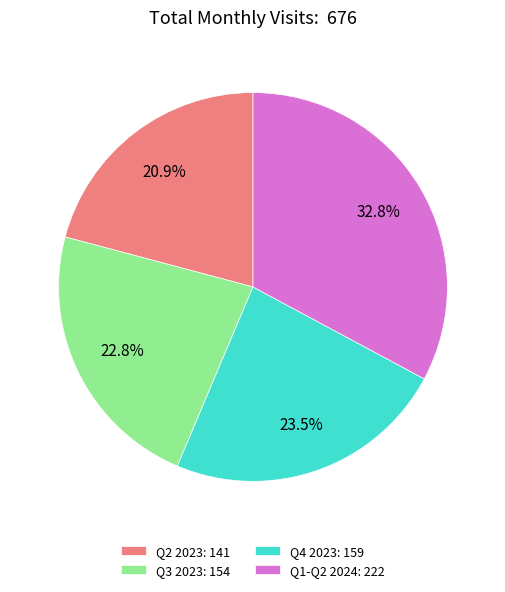

Which slice is the largest?

Q1-Q2 2024: 222